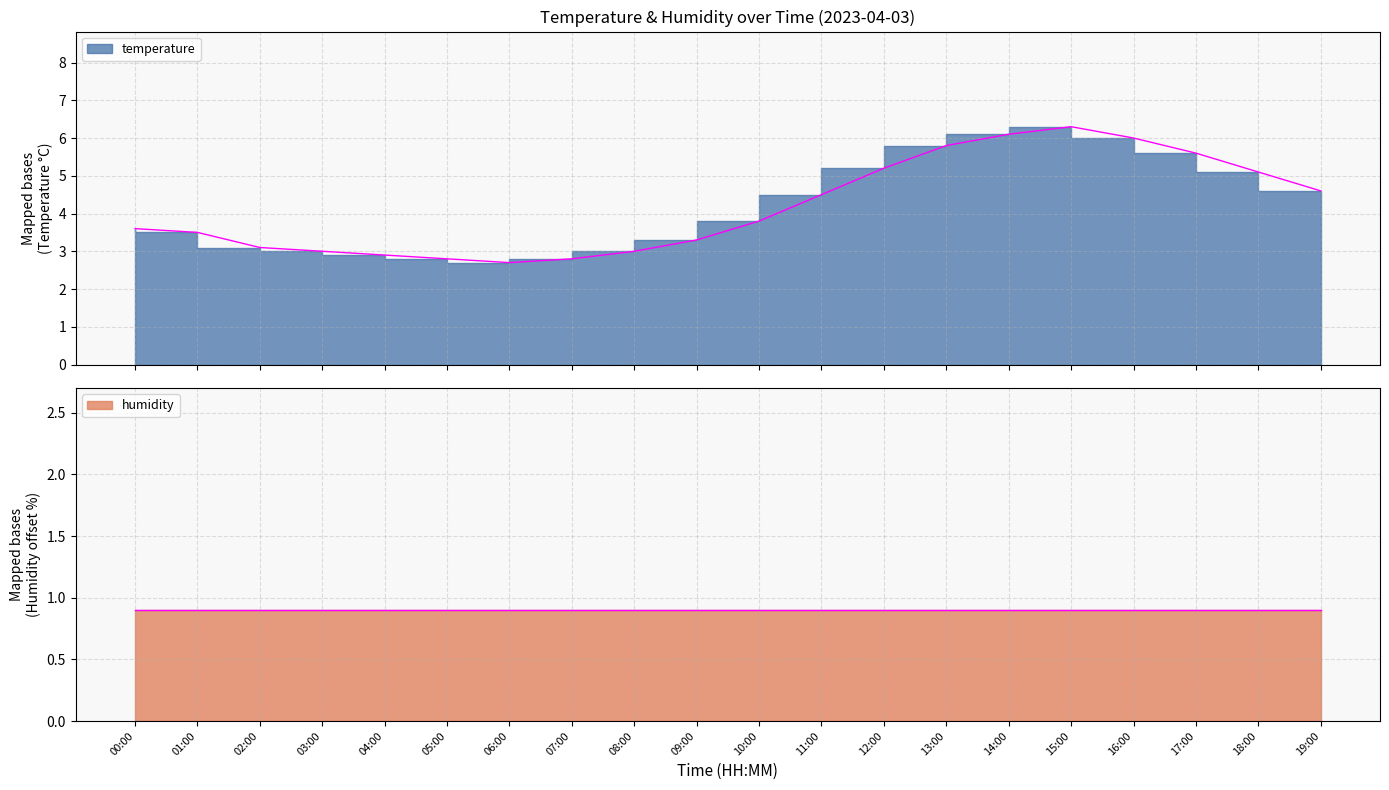

Is it true that the value at 12:00 is 8.7?

False